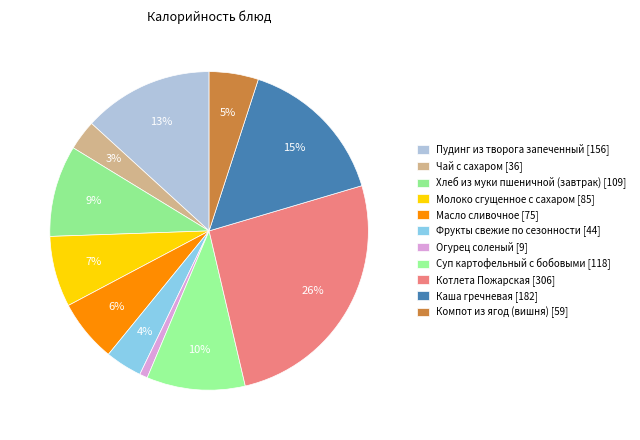

What percentage is the Хлеб из муки пшеничной (завтрак) slice, to the nearest percent?

9%